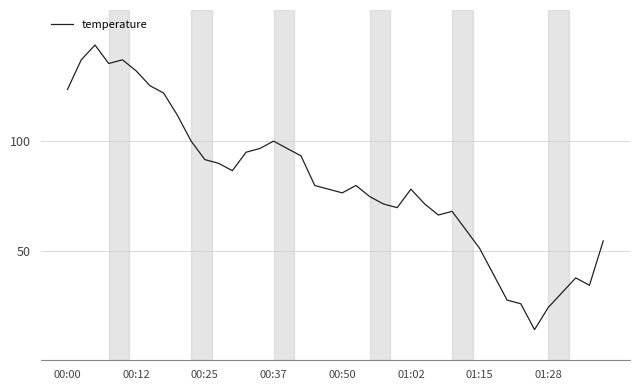

What is the sum of all values?

3232.6